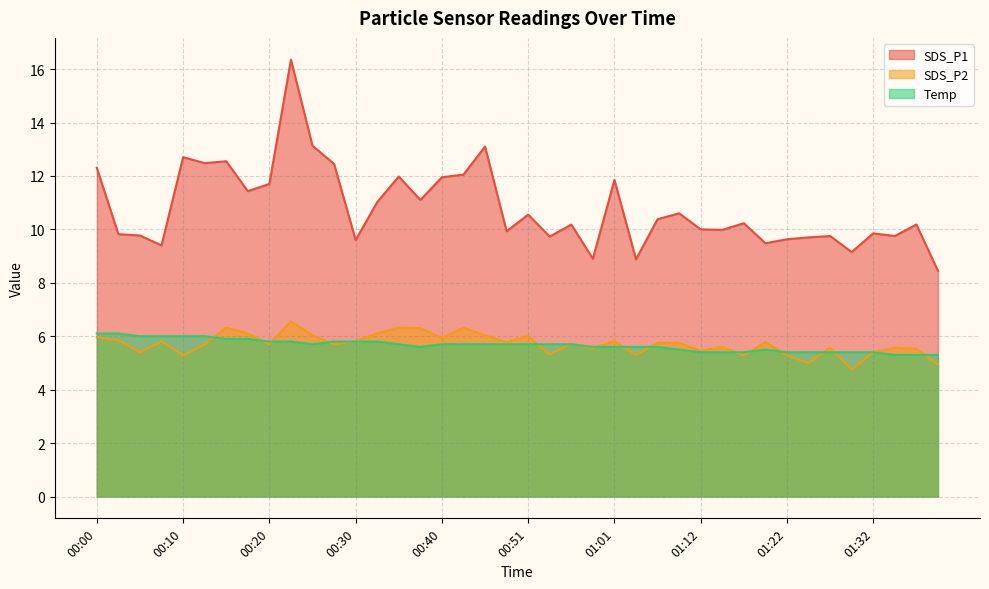

What are all the series names shown in the legend?

SDS_P1, SDS_P2, Temp